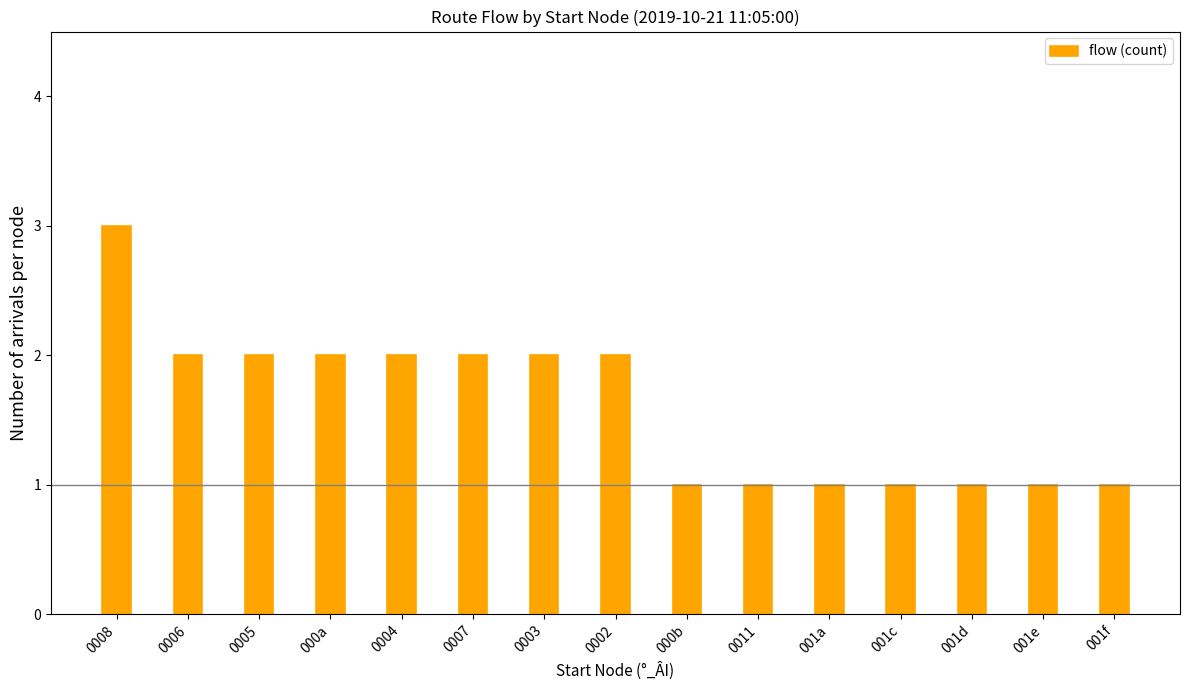

What is the difference between the values at 001a and 0005?

1